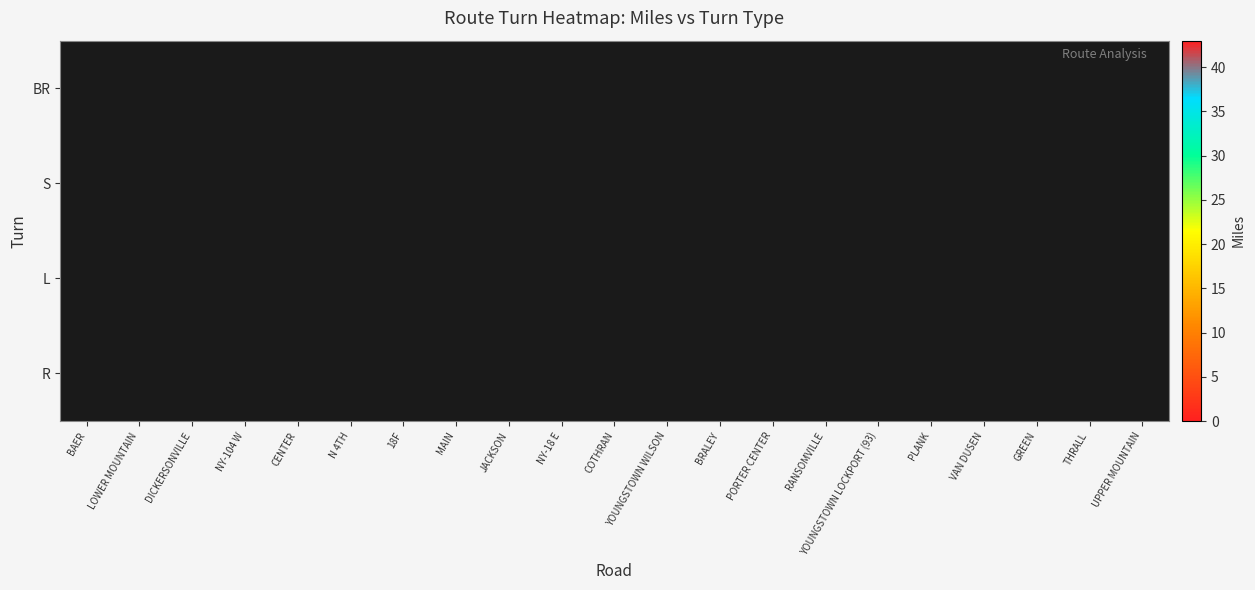

How many data points in R are less than 22?

3